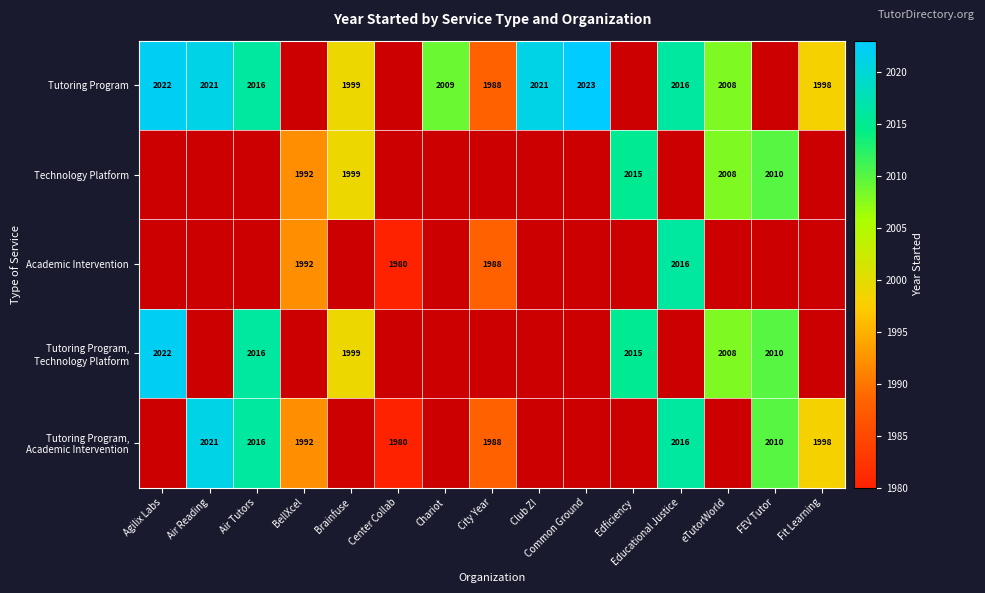

The Technology Platform series shows 2010 at FEV Tutor. True or false?

True